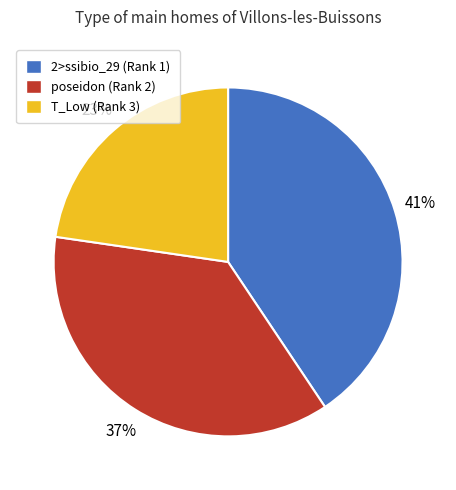

Rank the categories by value from lowest to highest.

T_Low (Rank 3), poseidon (Rank 2), 2>ssibio_29 (Rank 1)